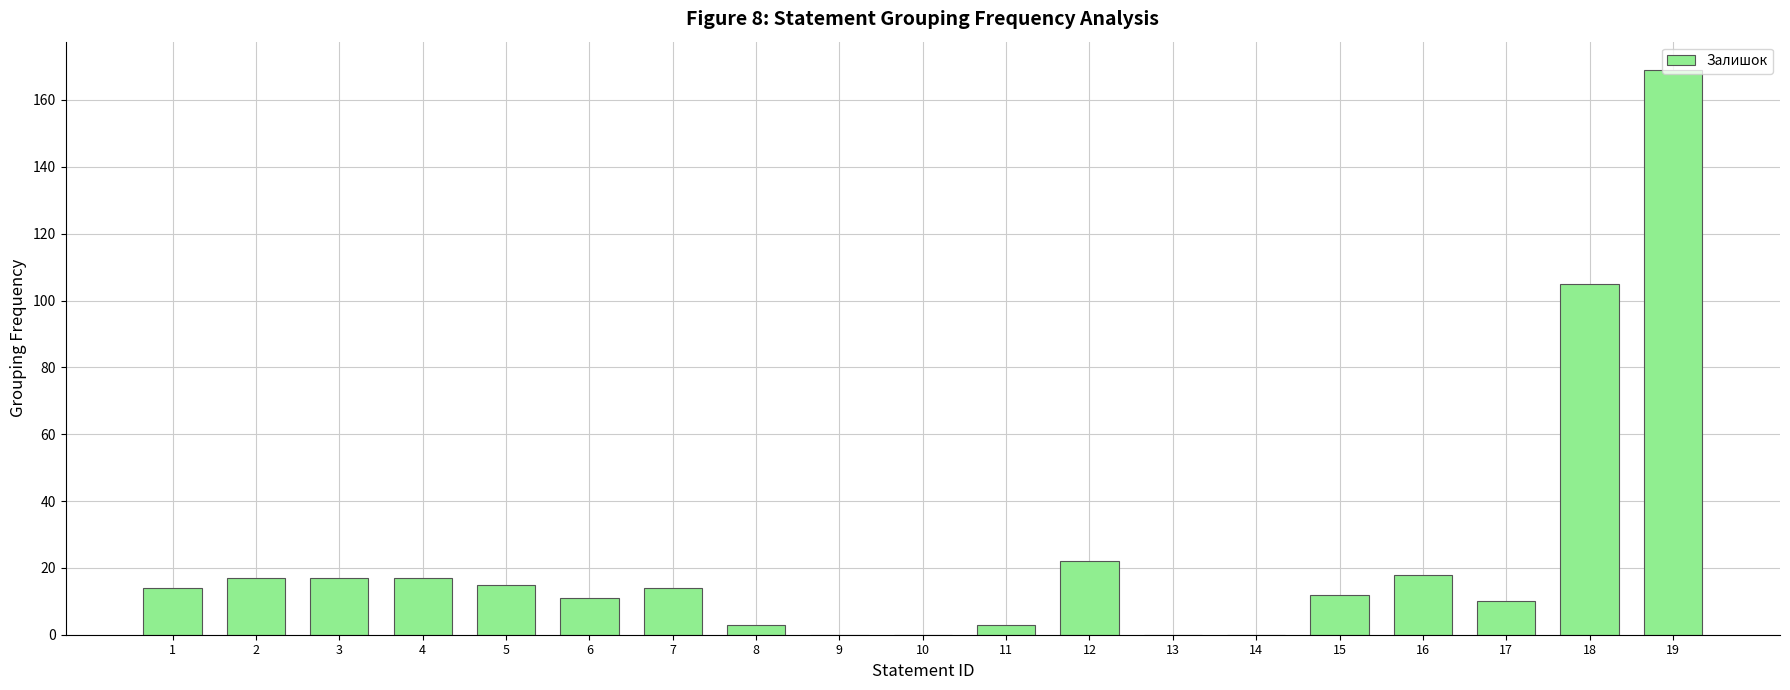

What is the sum of all values?

447